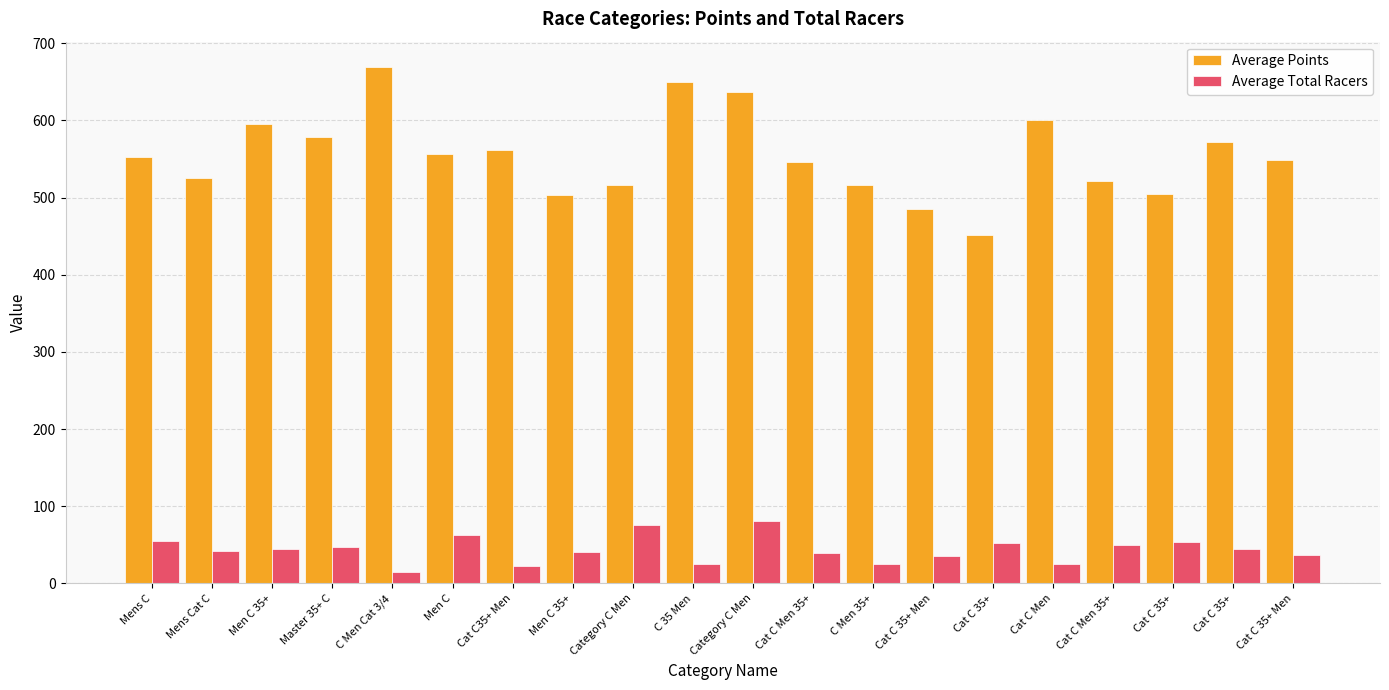

How many bars are there in each group?

2